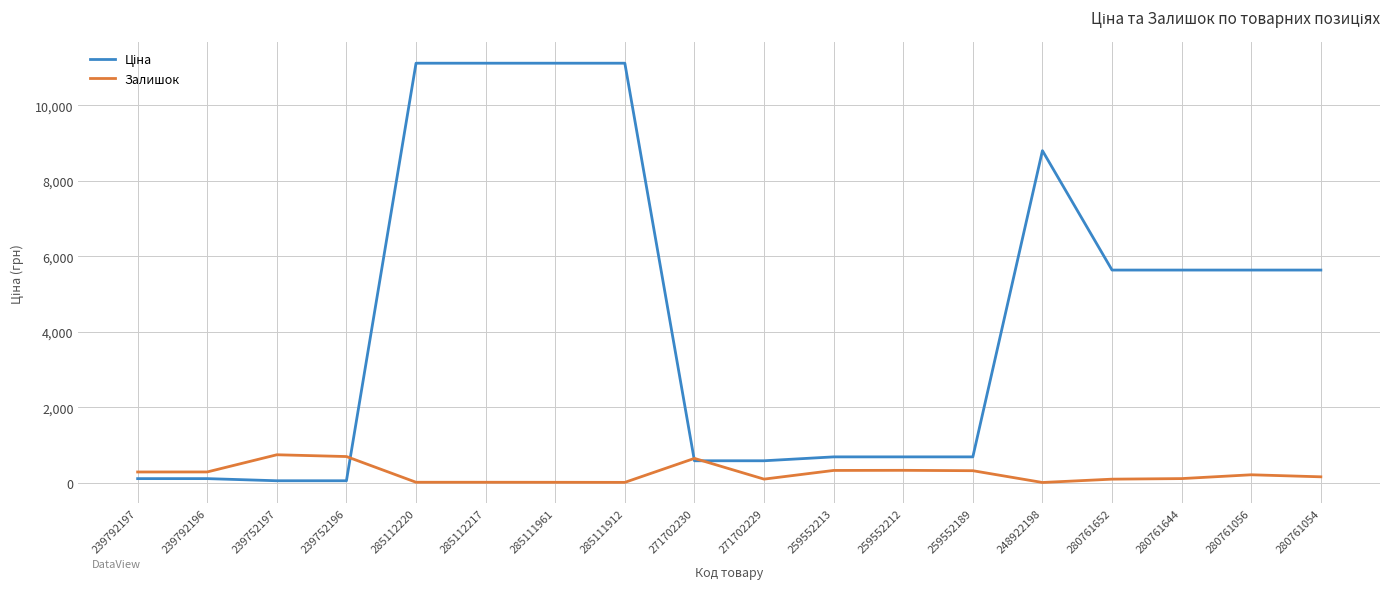

How many series are shown in this chart?

2